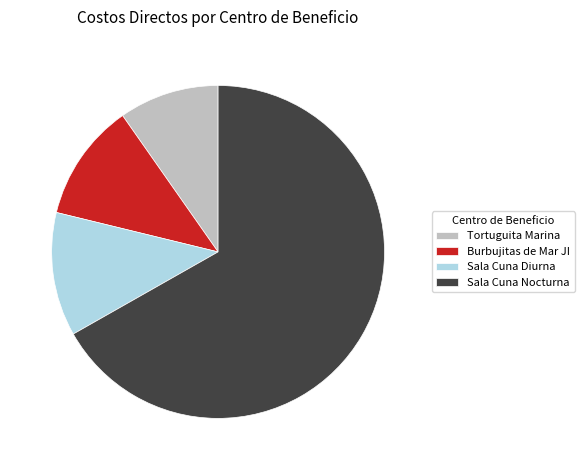

True or false: Tortuguita Marina accounts for 10% of the total.

True